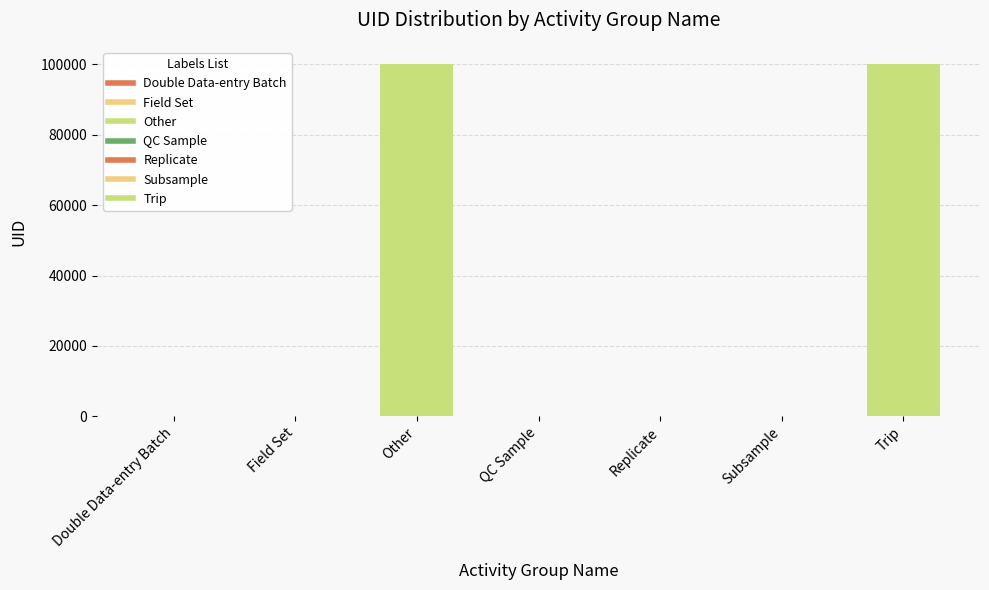

What is the sum of all values?

200061